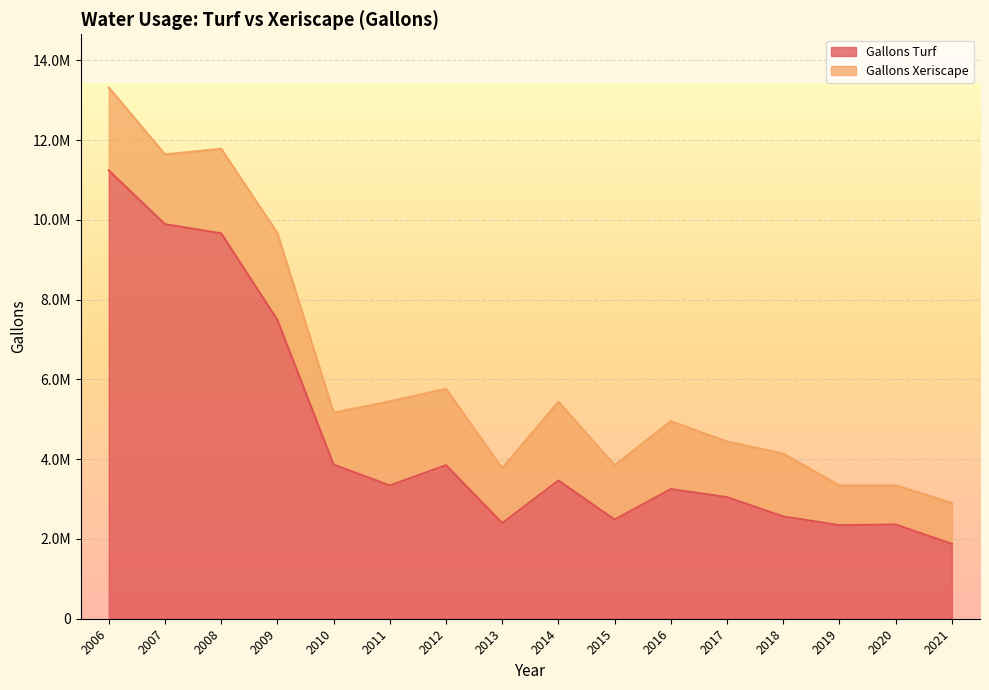

List the labels in order of value, largest first.

2006, 2007, 2008, 2009, 2010, 2012, 2014, 2011, 2016, 2017, 2018, 2015, 2013, 2020, 2019, 2021